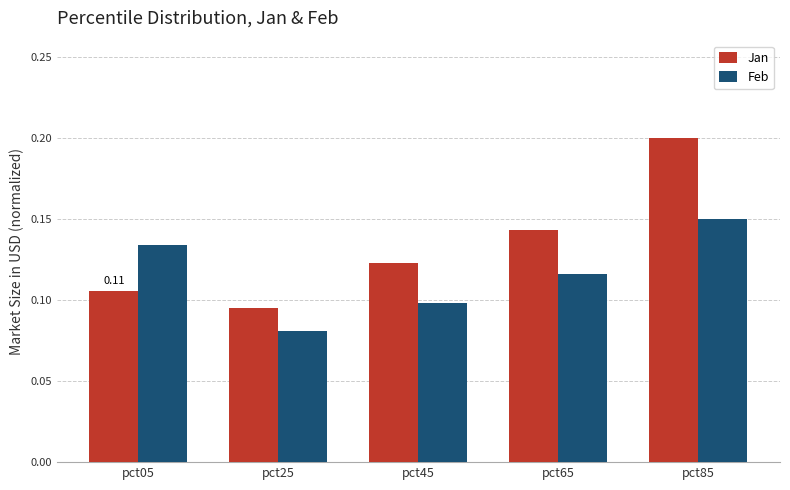

At which category does the chart reach its minimum across all series?

pct25